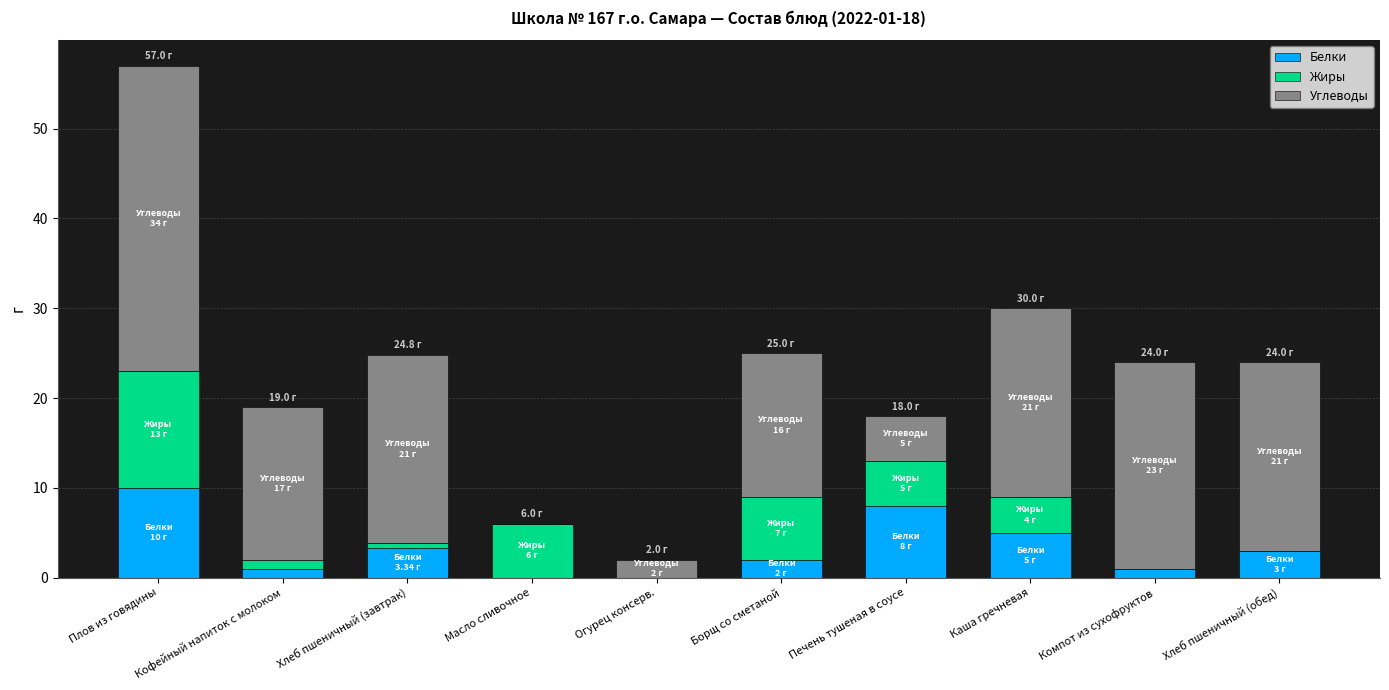

At which label does Белки reach its peak?

Плов из говядины